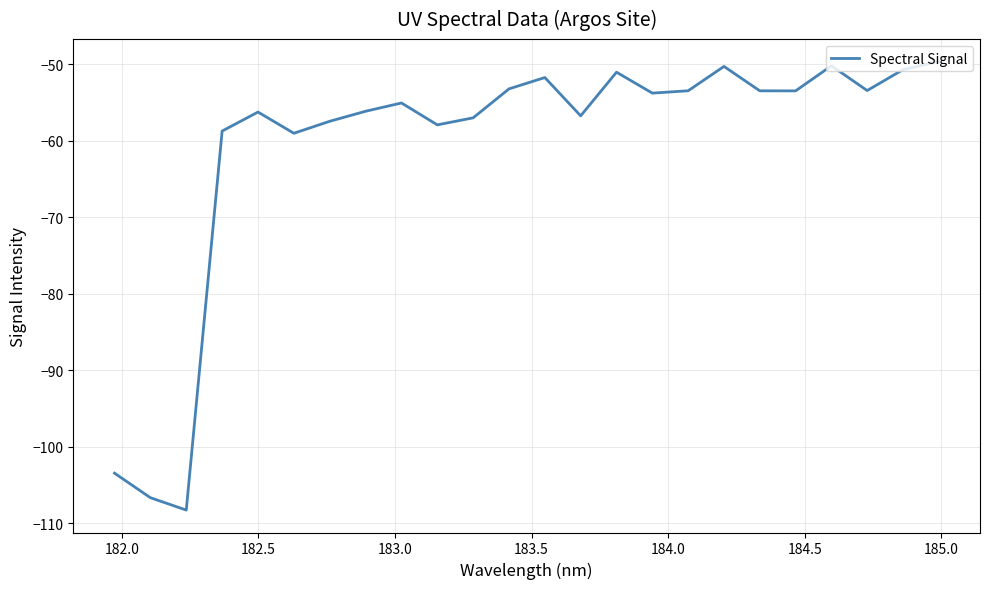

How many interior local peaks (higher than both neighbors) does the data have?

6